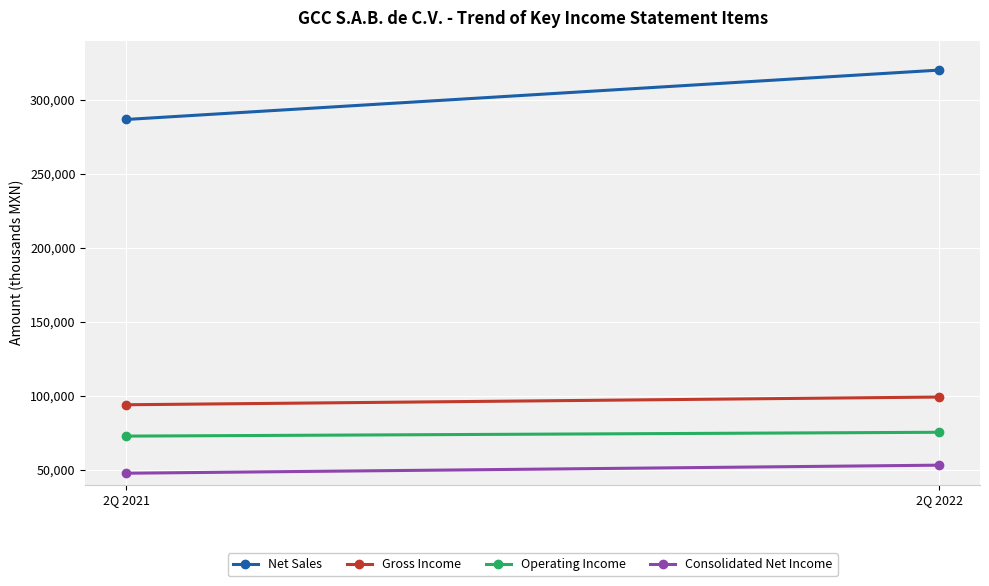

How many Operating Income values are between 72761 and 75345?

2